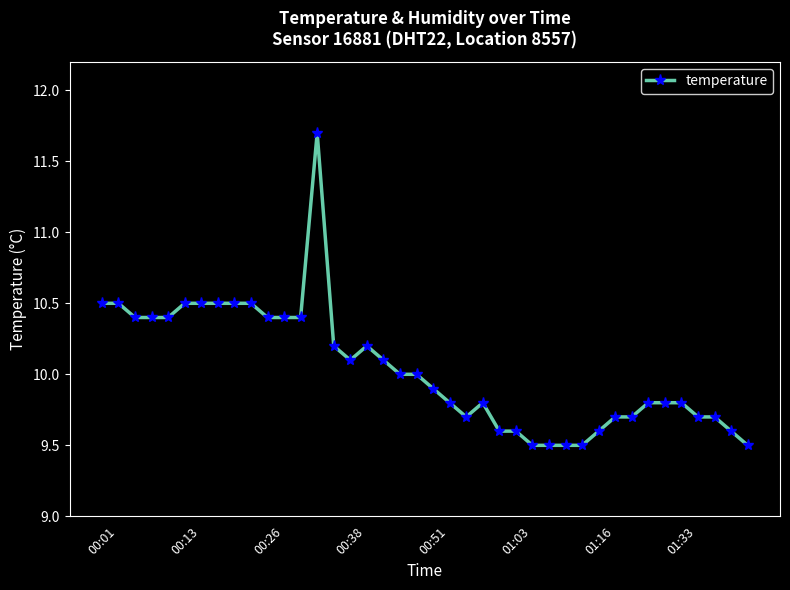

True or false: the data has more than 0 interior local peaks.

True